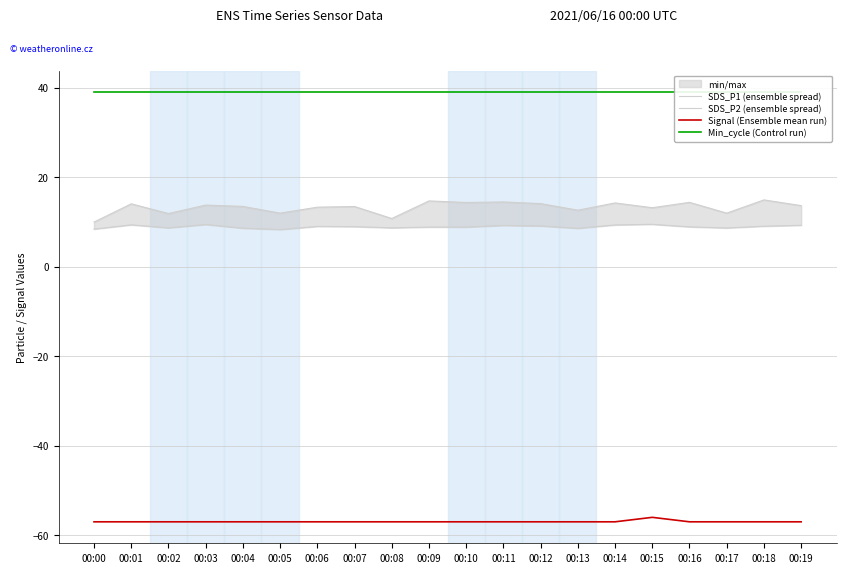

Count the Signal (Ensemble mean run) values in the range -57 to -56.

20